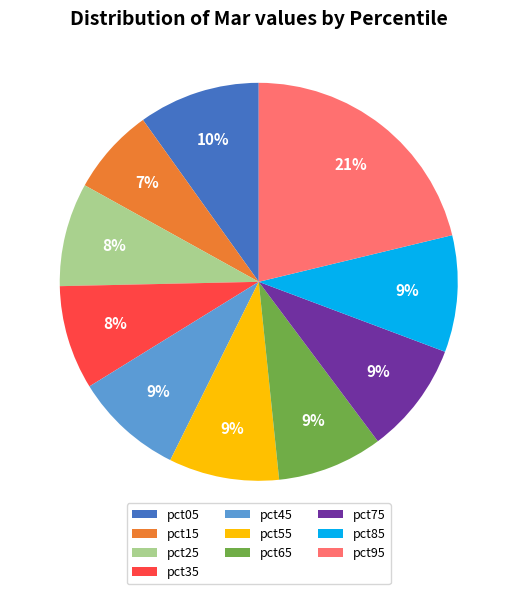

Combined, do pct95 and pct25 account for over 50%?

No